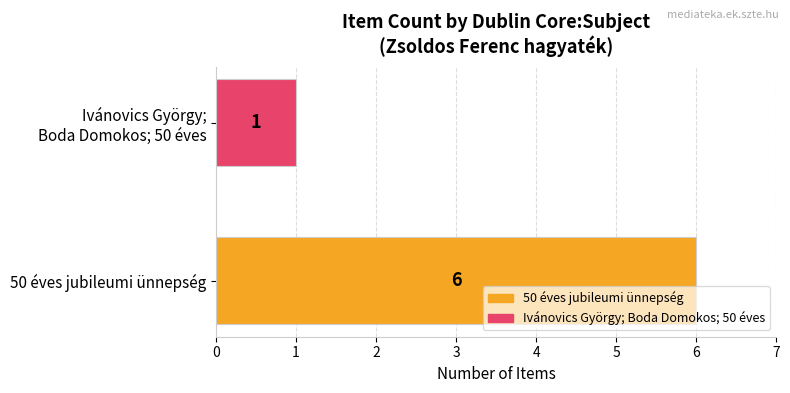

Reading bottom to top, extract all data points from this chart.

6	1